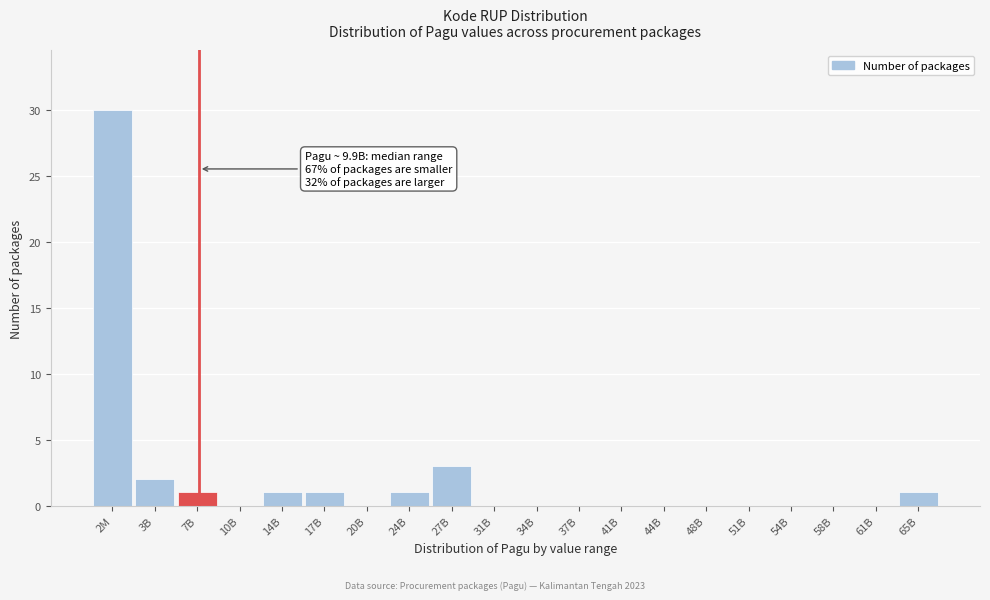

Reading left to right, list all the values displayed in this chart.

2M=30	3B=2	7B=1	10B=0	14B=1	17B=1	20B=0	24B=1	27B=3	31B=0	34B=0	37B=0	41B=0	44B=0	48B=0	51B=0	54B=0	58B=0	61B=0	65B=1